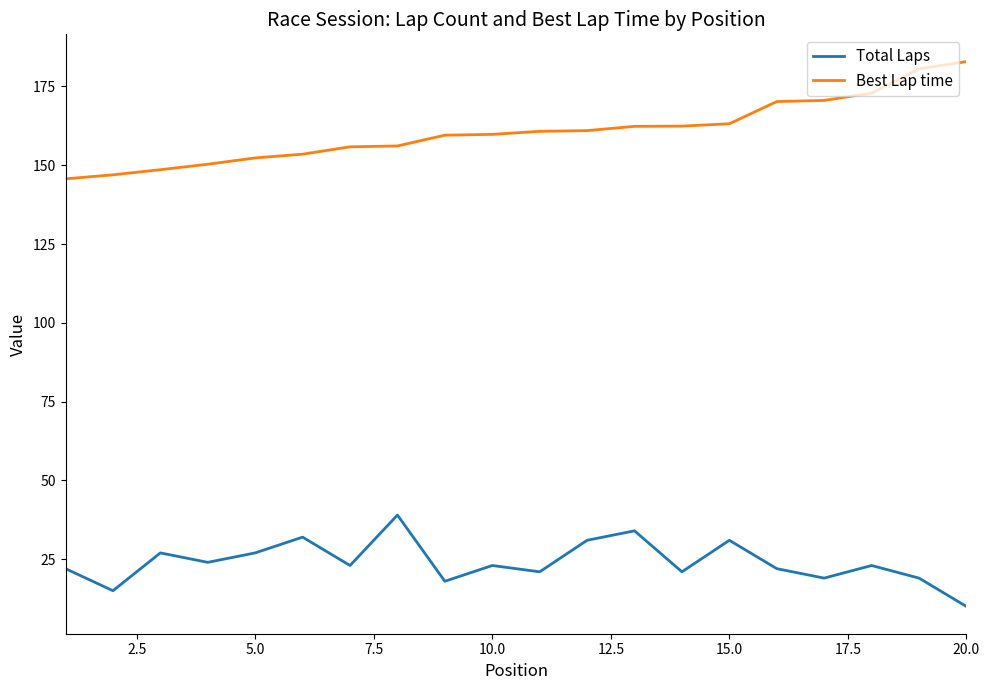

What is the difference between the maximum and minimum values in the Best Lap time series?

37.2